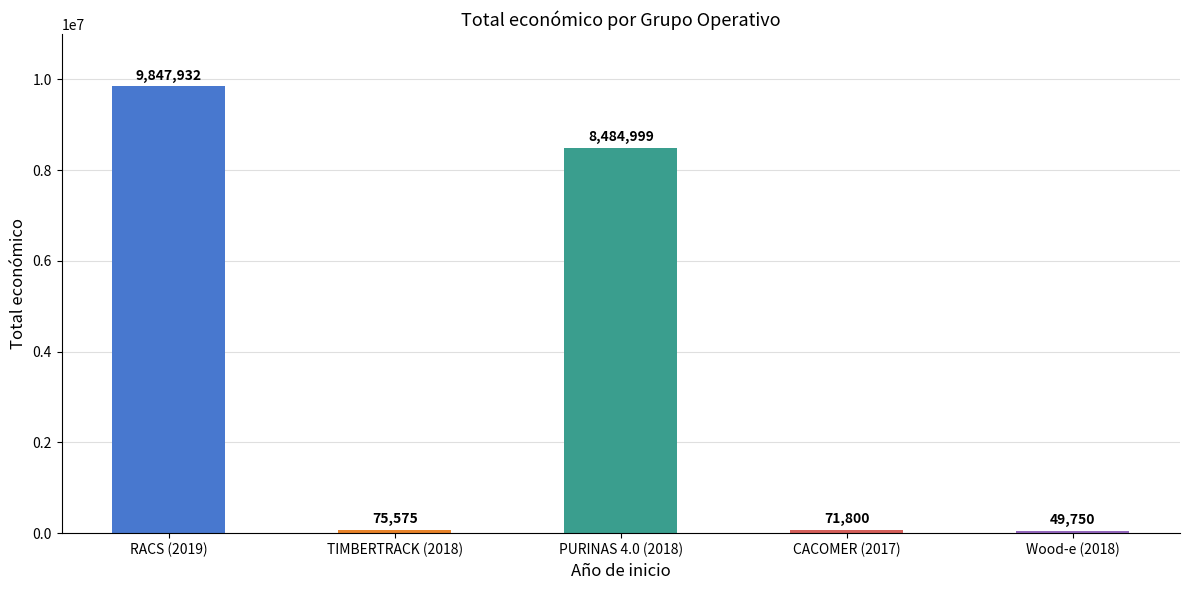

Rank the categories by value from lowest to highest.

Wood-e (2018), CACOMER (2017), TIMBERTRACK (2018), PURINAS 4.0 (2018), RACS (2019)